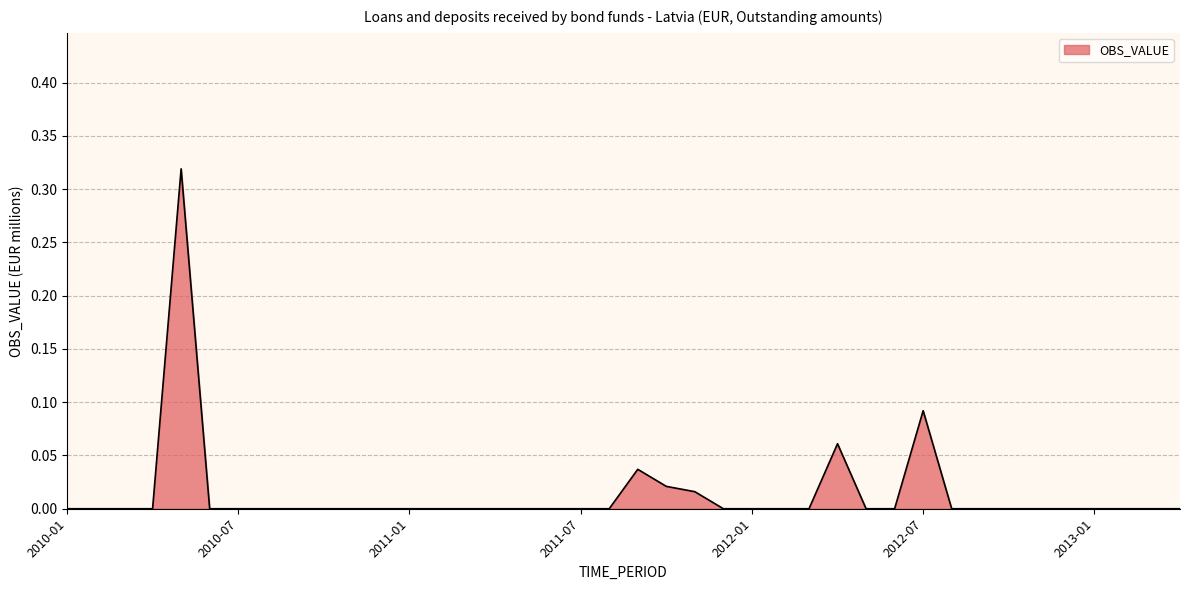

How many lines are shown in the chart?

1